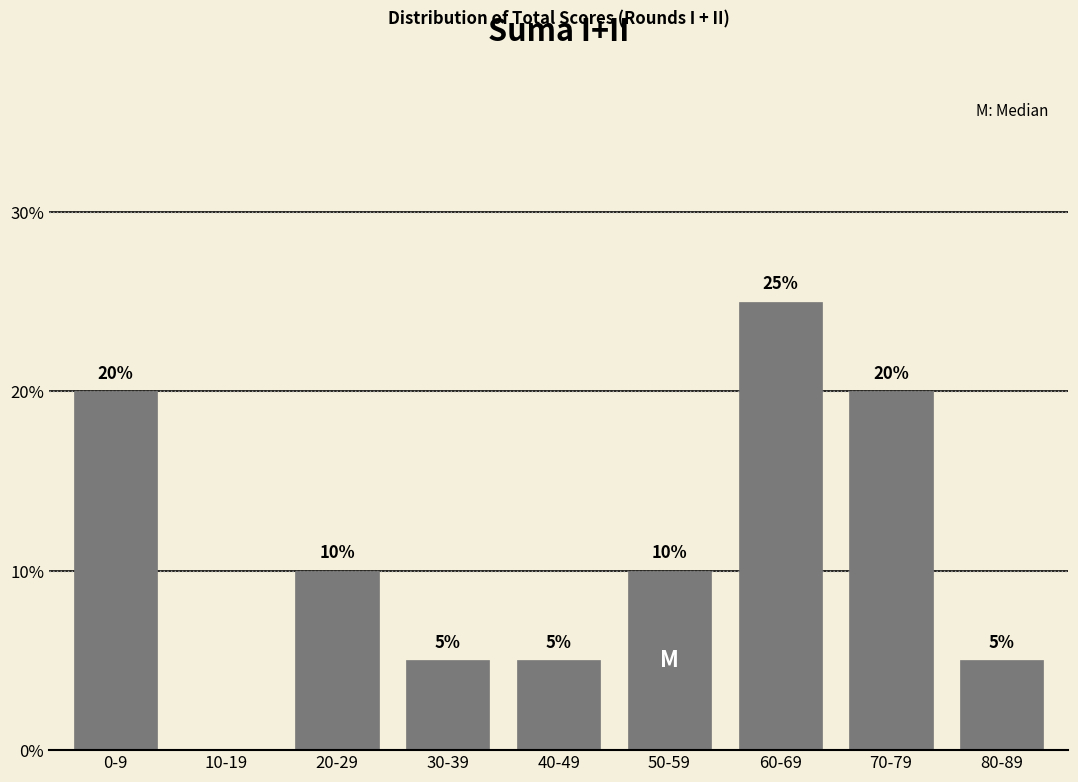

Reading left to right, what are all the values shown in this chart?

0-9=20	10-19=0	20-29=10	30-39=5	40-49=5	50-59=10	60-69=25	70-79=20	80-89=5